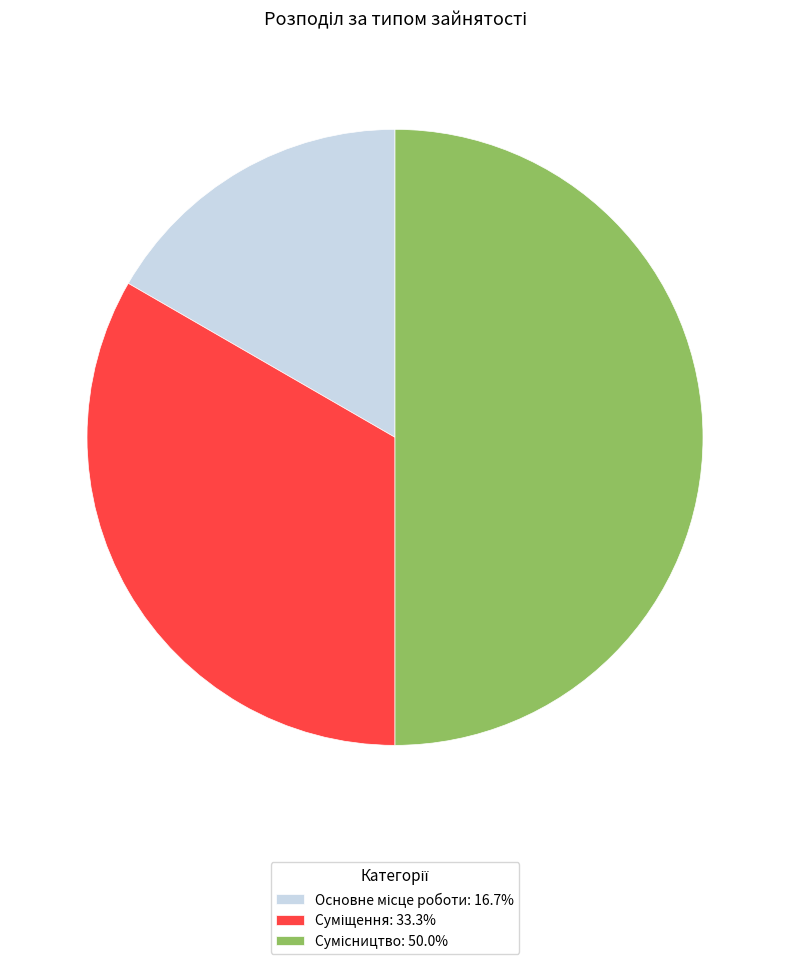

To the nearest percent, what is the average slice percentage?

33%